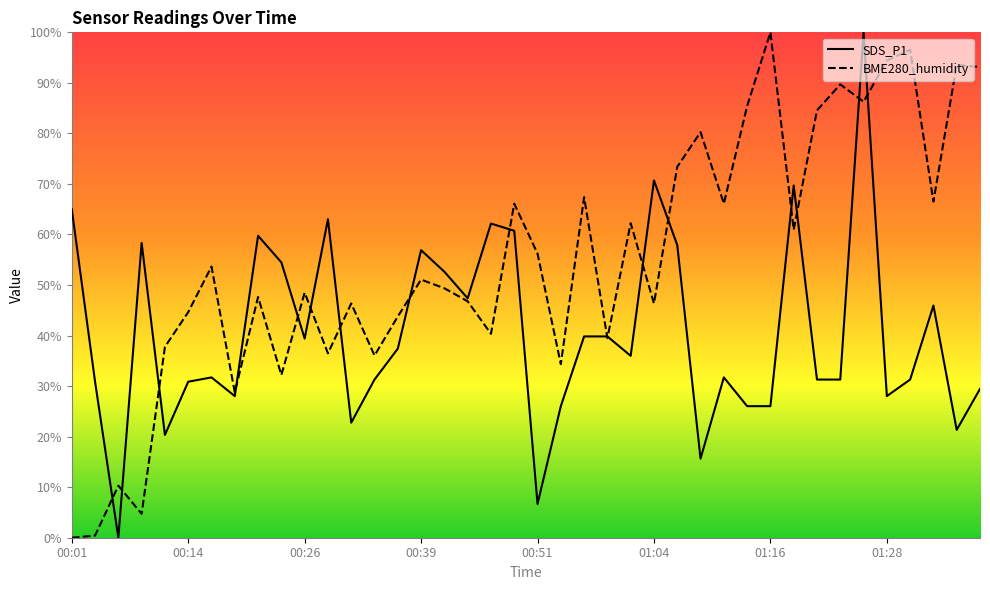

List the series in order of their overall mean, highest first.

BME280_humidity, SDS_P1